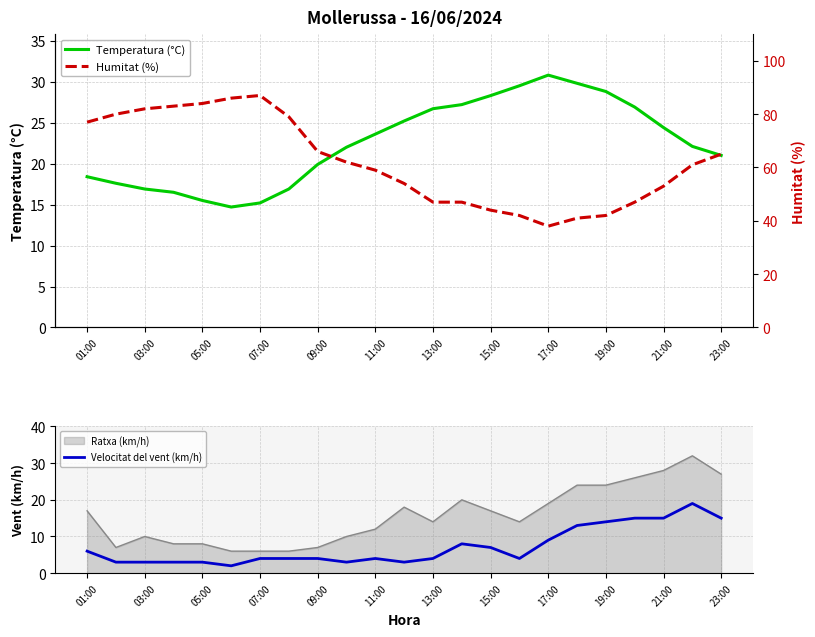

Is it true that Temperatura (°C) equals 21.0 at 23:00?

True